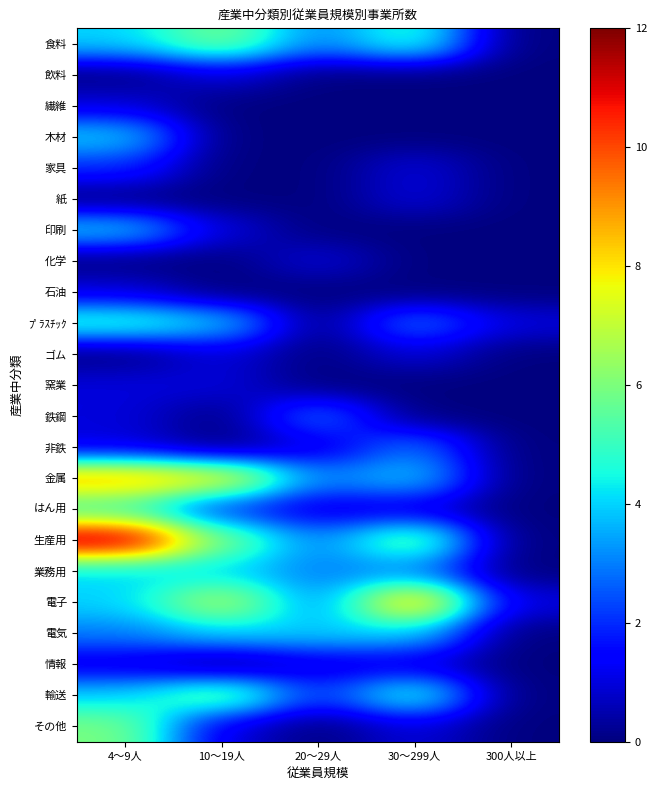

How many data points does each series have?

5